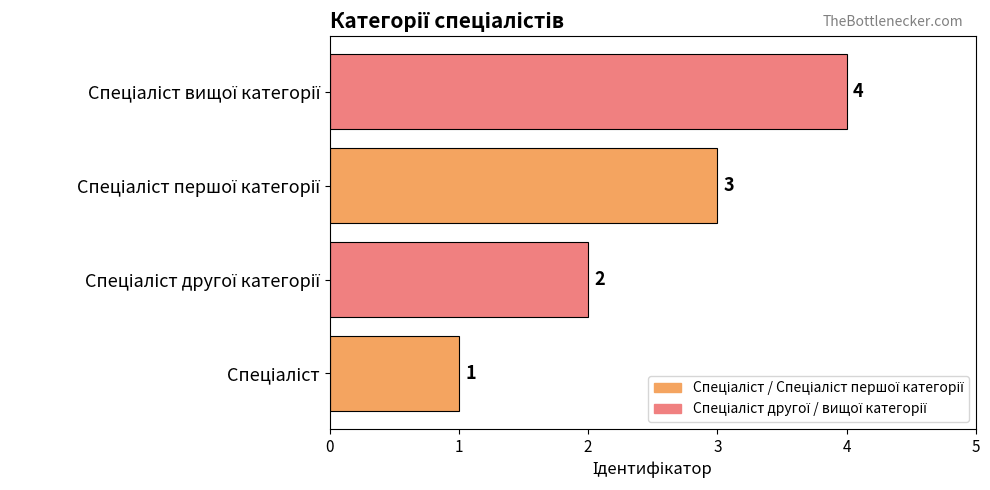

How many values are between 2 and 4?

3